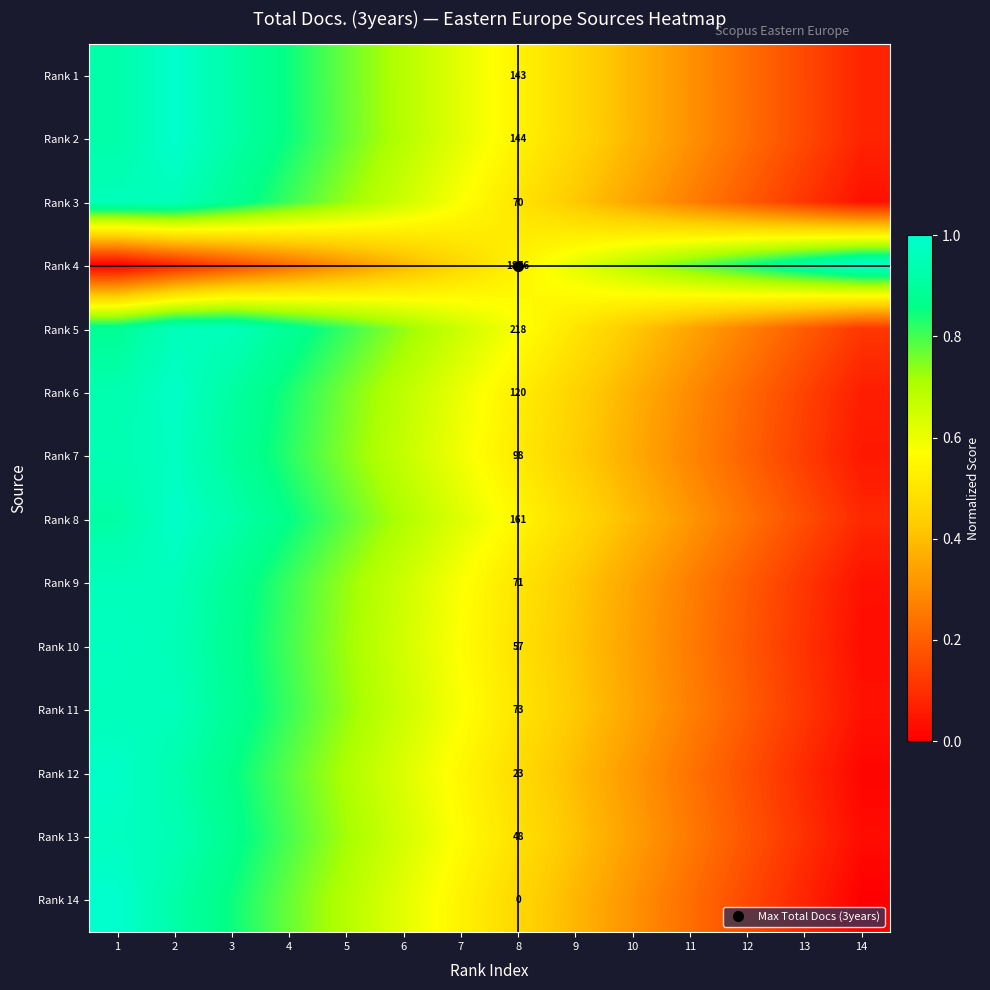

Rank the series at 5 from highest to lowest value.

Rank 5, Rank 8, Rank 2, Rank 1, Rank 6, Rank 7, Rank 11, Rank 9, Rank 3, Rank 10, Rank 13, Rank 12, Rank 14, Rank 4